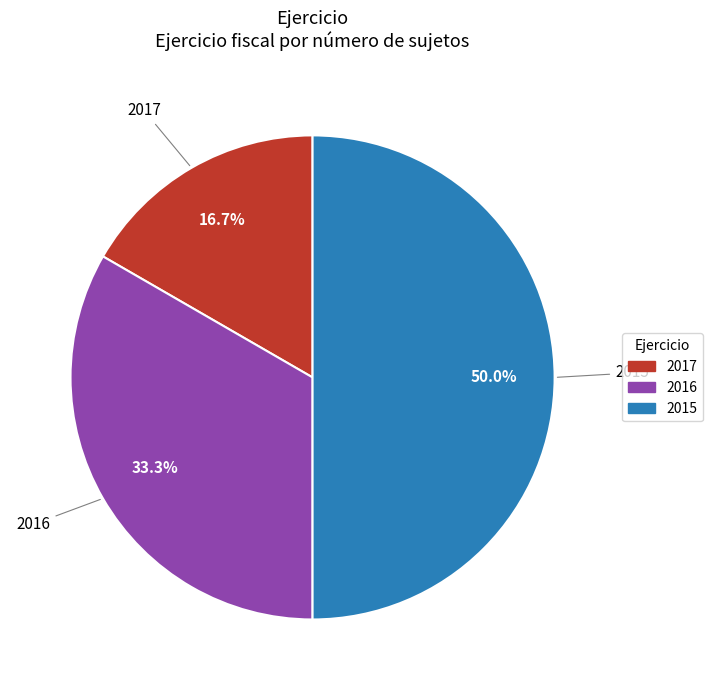

How many slices are in this pie chart?

3